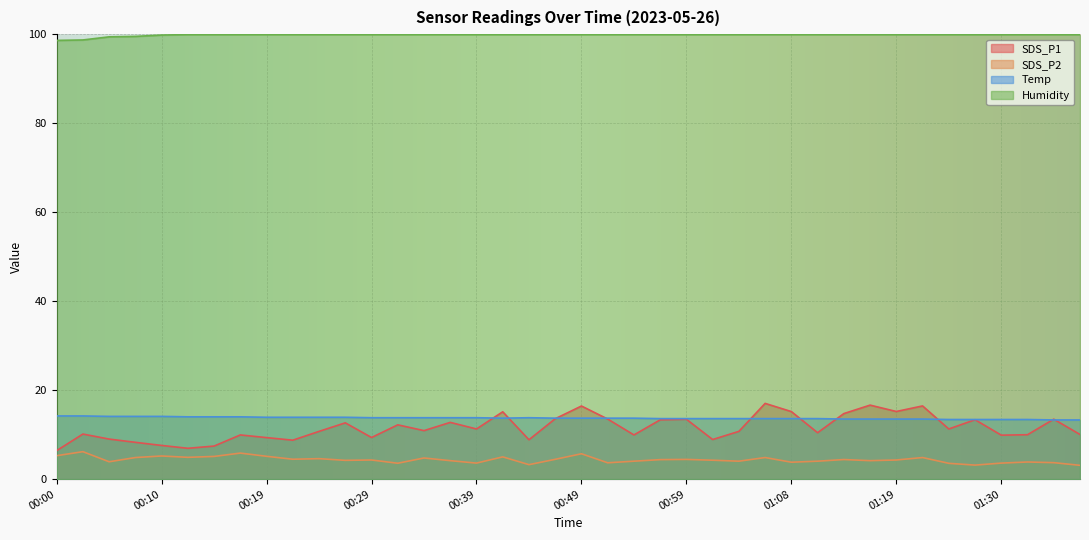

How many interior local valleys does the Temp series have?

1